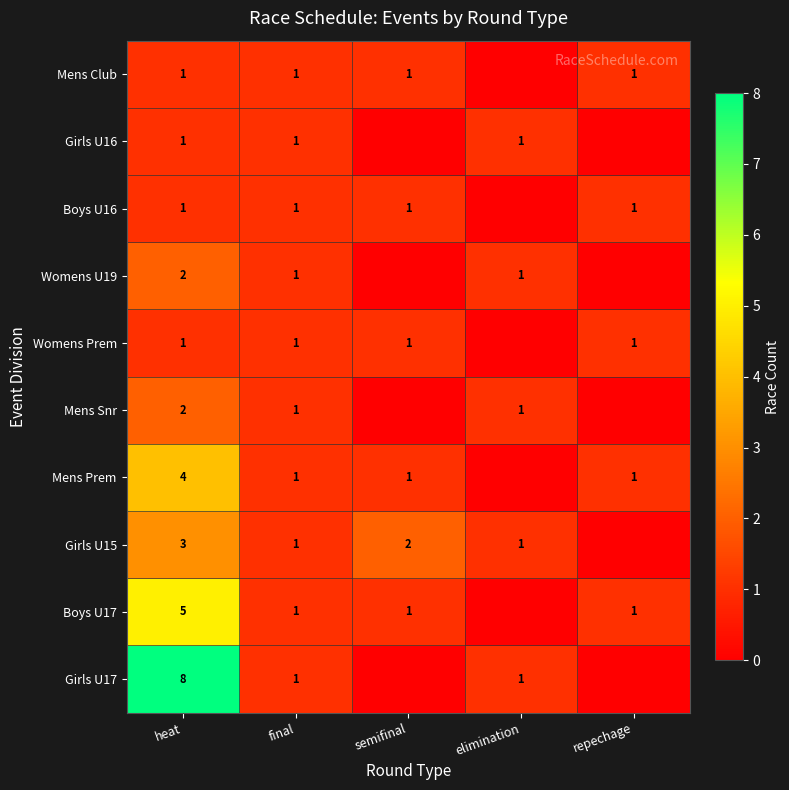

What is the sum of the Girls U15 values at final and semifinal?

3